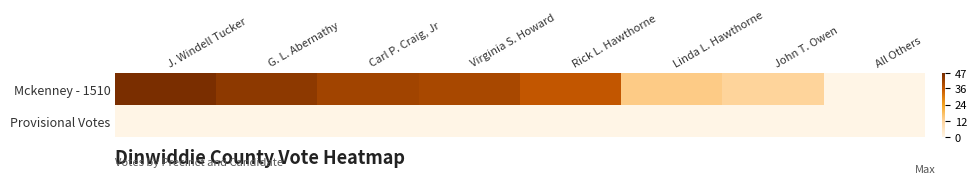

At which category is the sum across all series the highest?

J. Windell Tucker